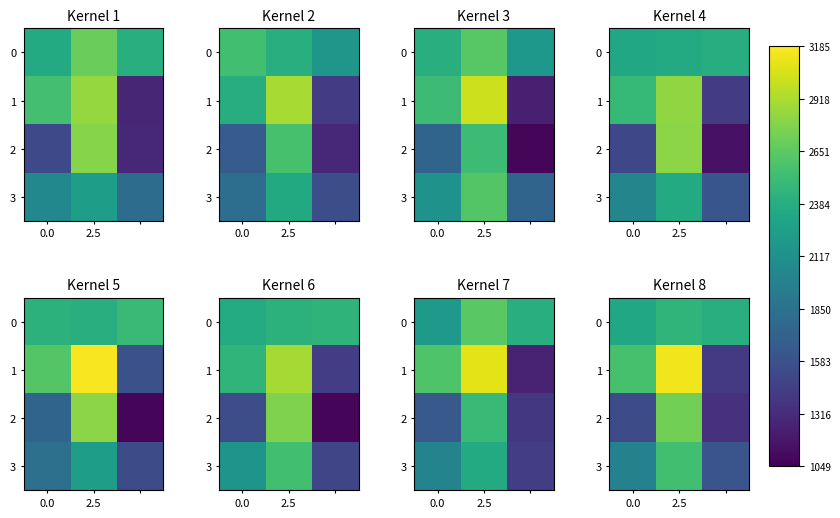

What is the difference between the second highest and minimum values in the 3 series?

373.4